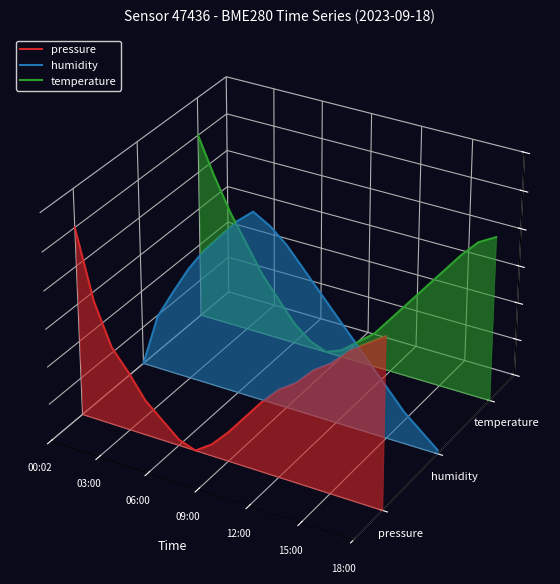

True or false: temperature has more than 0 points higher than both neighbors.

False